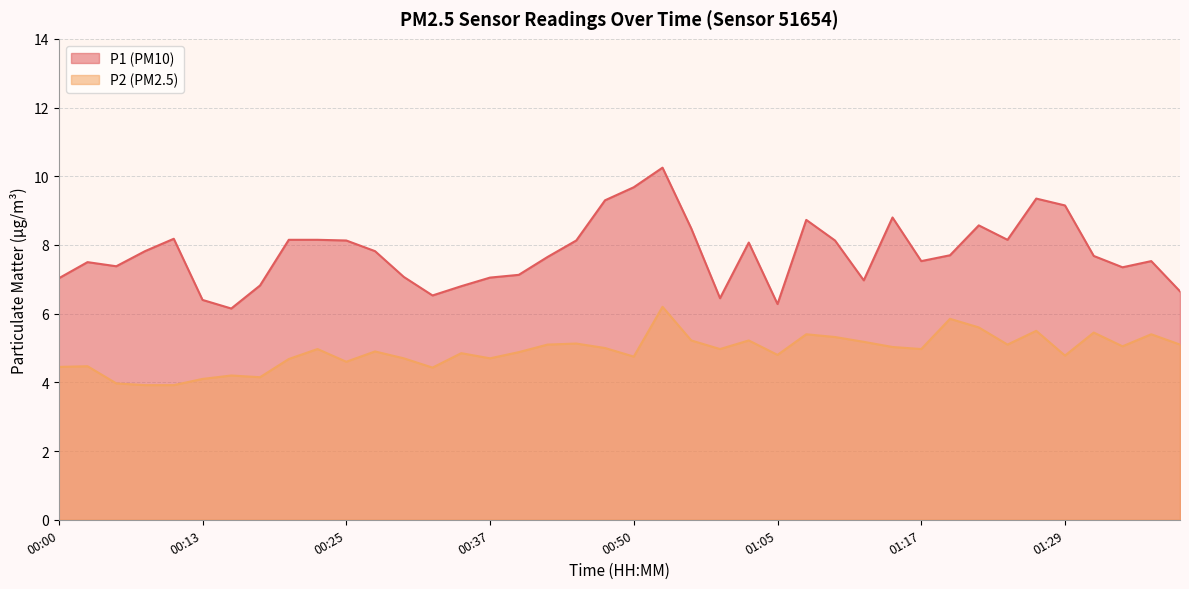

Rank the series by their maximum value, from lowest to highest.

P2 (PM2.5), P1 (PM10)